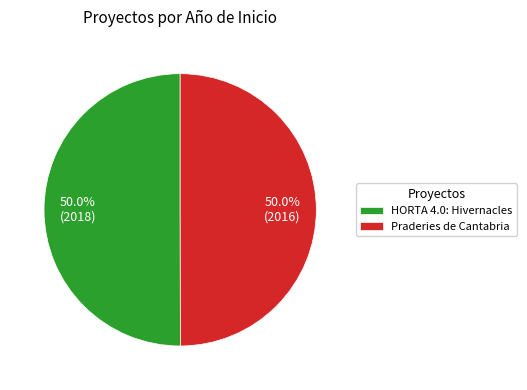

True or false: Praderies de Cantabria accounts for 50% of the total.

True